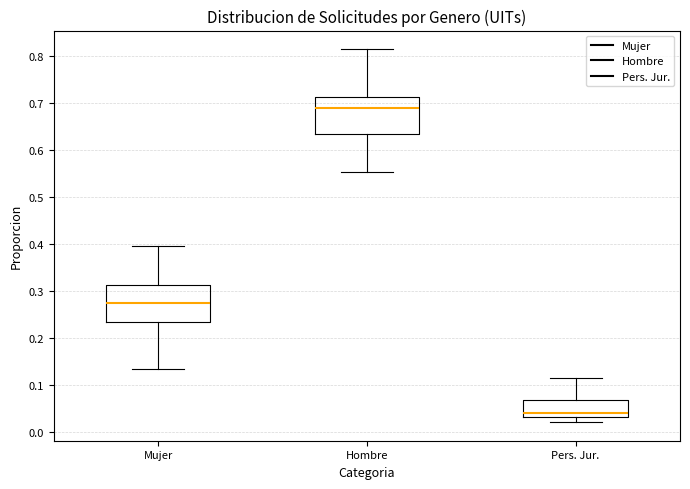

Reading left to right, transcribe this box plot: for each box, give where its median line is, the range the box spans, and where its two whiskers end, as read against the y-axis. The values are not printed on the chart, so give them approximately, as read against the axis.

Mujer: median 0.27, box 0.23 to 0.31, whiskers 0.13 to 0.40
Hombre: median 0.69, box 0.63 to 0.71, whiskers 0.55 to 0.81
Pers. Jur.: median 0.04, box 0.03 to 0.07, whiskers 0.02 to 0.11